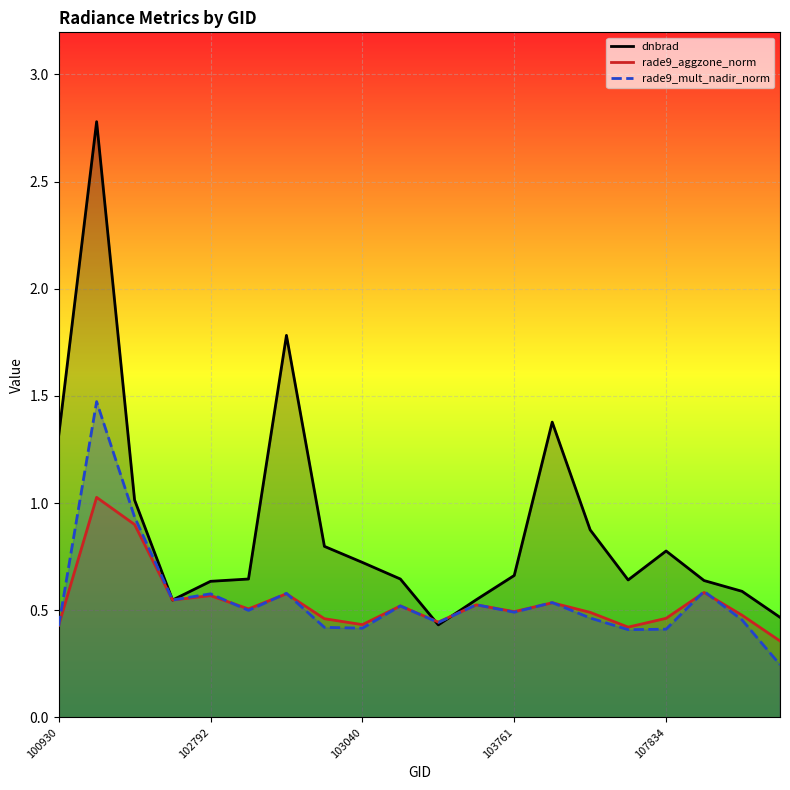

The value of rade9_aggzone_norm at 107834 is 0.2. True or false?

False